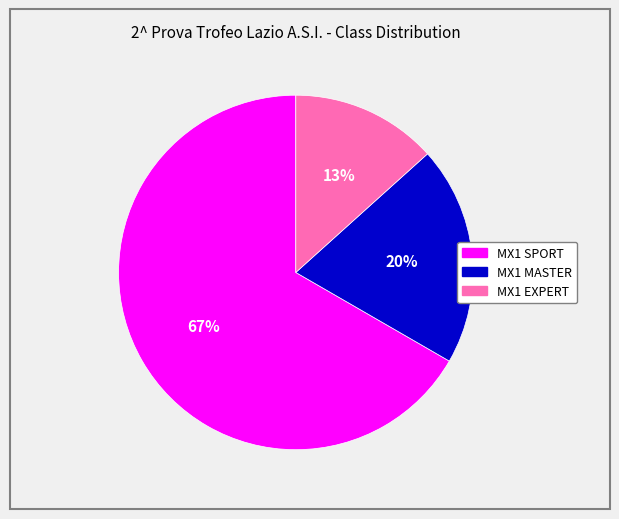

Which slice is the smallest?

MX1 EXPERT